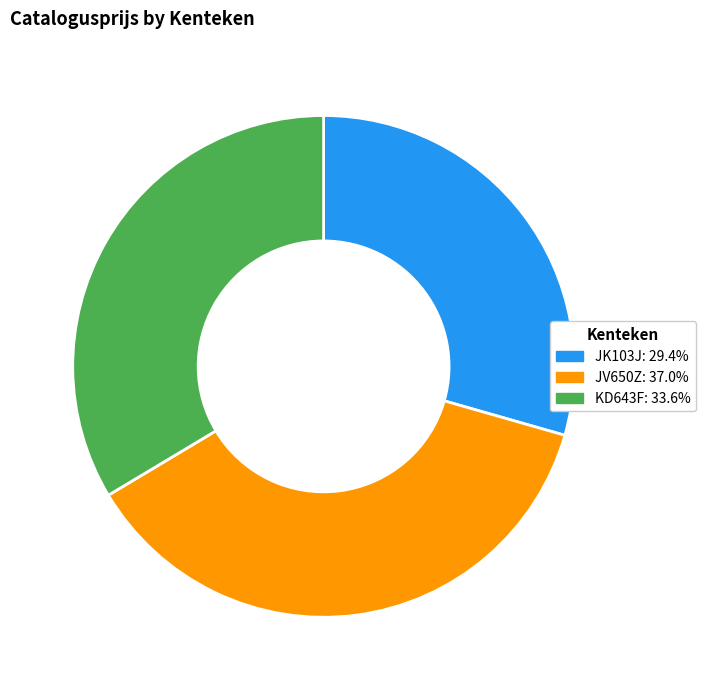

Rank the categories by value from highest to lowest.

JV650Z, KD643F, JK103J